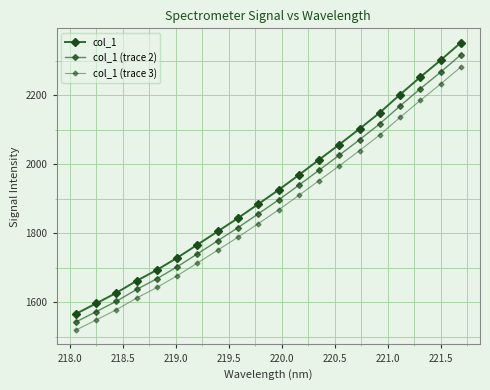

Does the chart have visible grid lines?

Yes